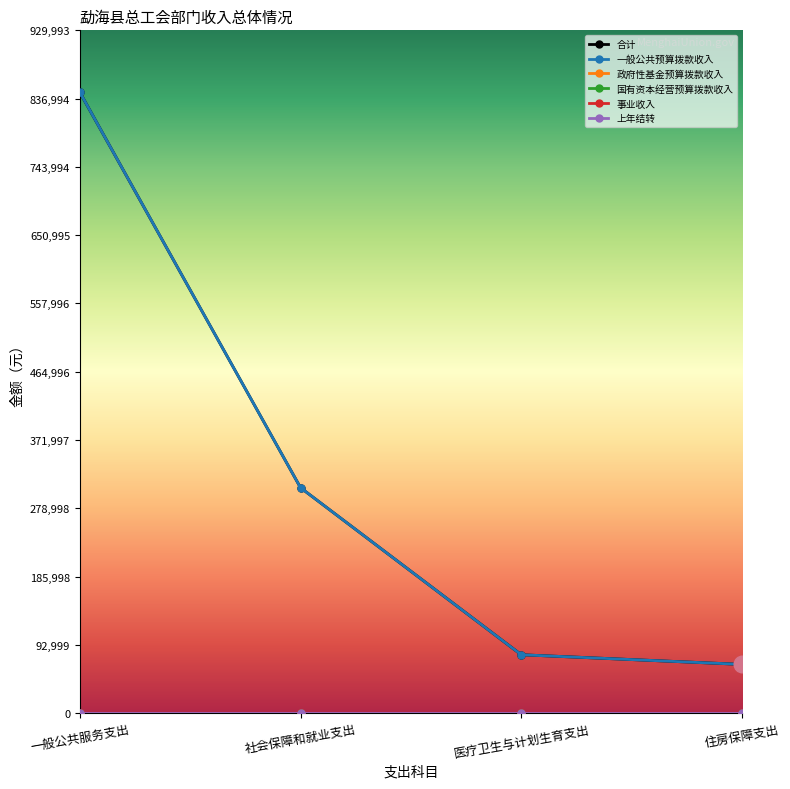

True or false: 事业收入 and 上年结转 cross at least once.

False